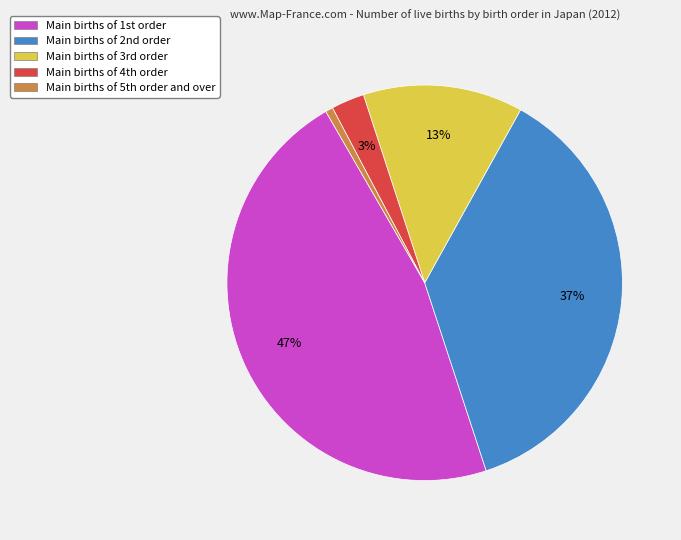

How many slices are in this pie chart?

5